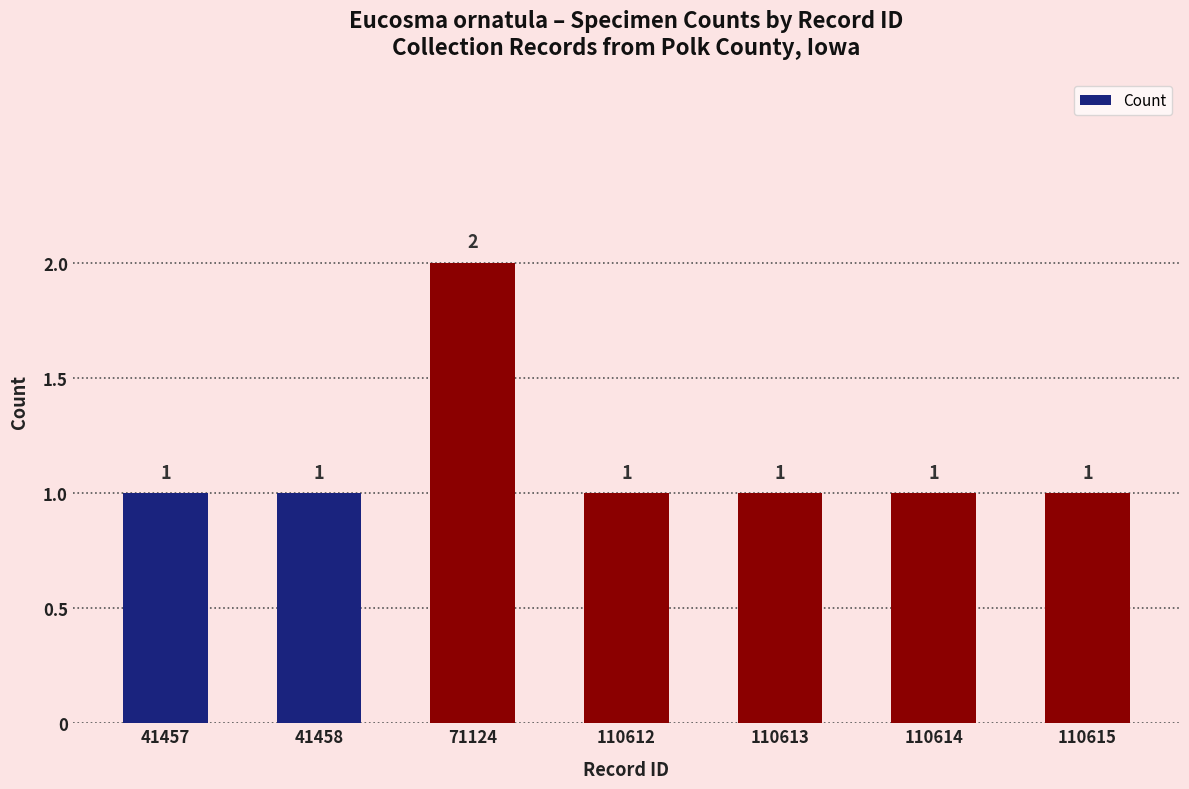

What is the value of the 5th bar from the left?

1